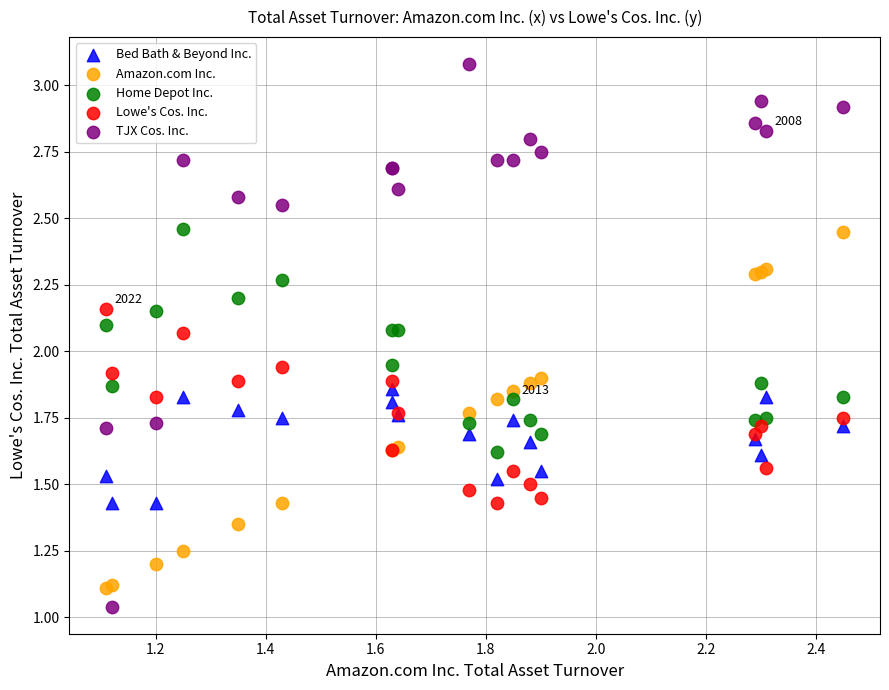

What are all the series names shown in the legend?

Bed Bath & Beyond Inc., Amazon.com Inc., Home Depot Inc., Lowe's Cos. Inc., TJX Cos. Inc.